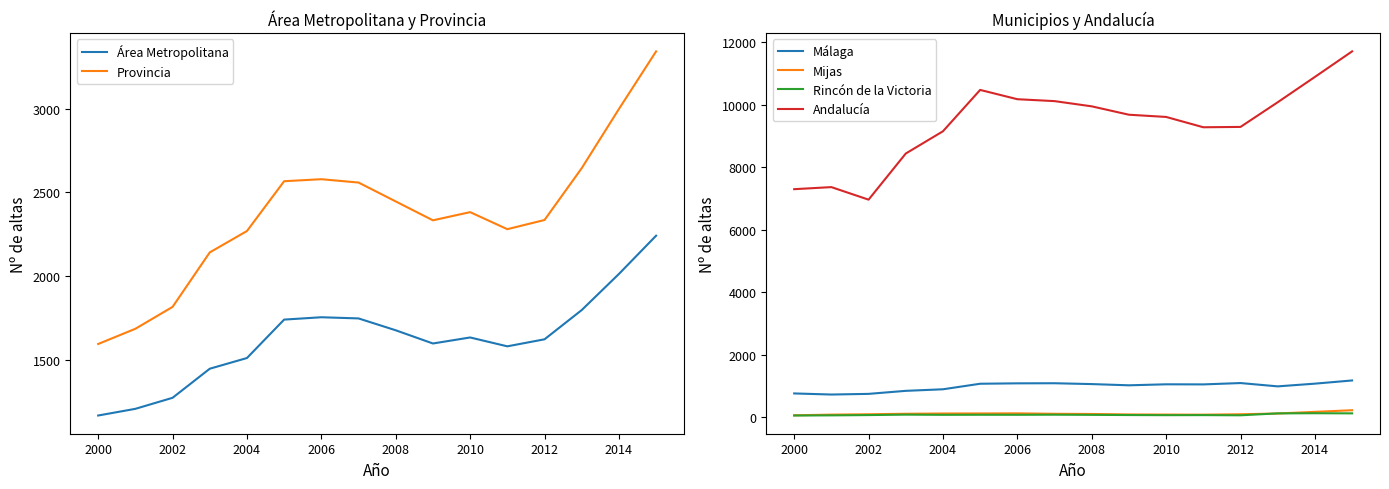

The value of Málaga at 2000 is 762. True or false?

True